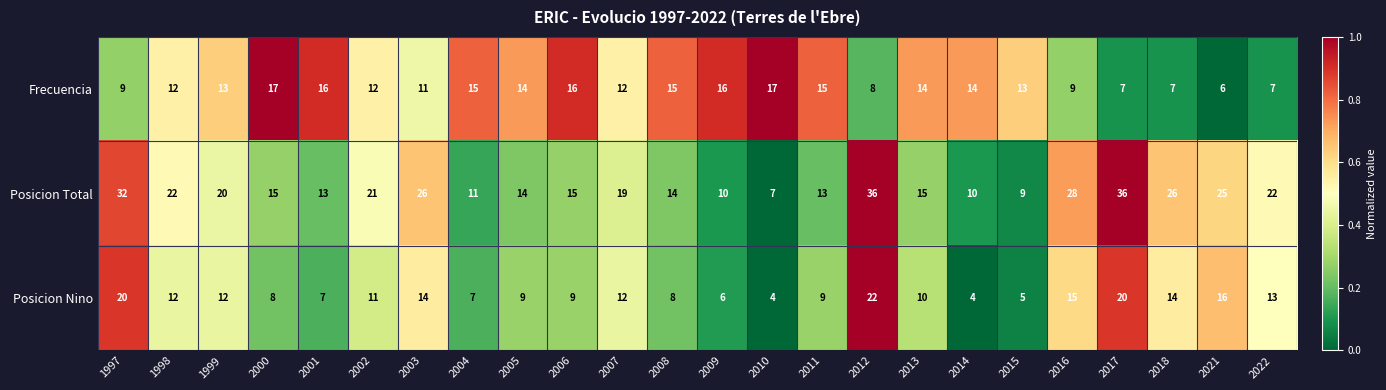

True or false: Frecuencia has a value of 13 at 2015.

True